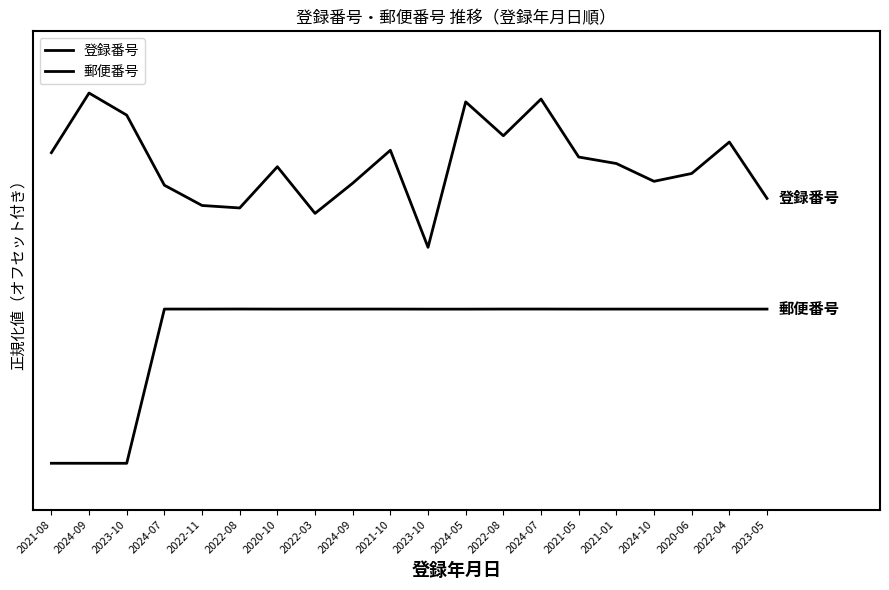

The value of 登録番号 at 2024-09 is 2.4. True or false?

False